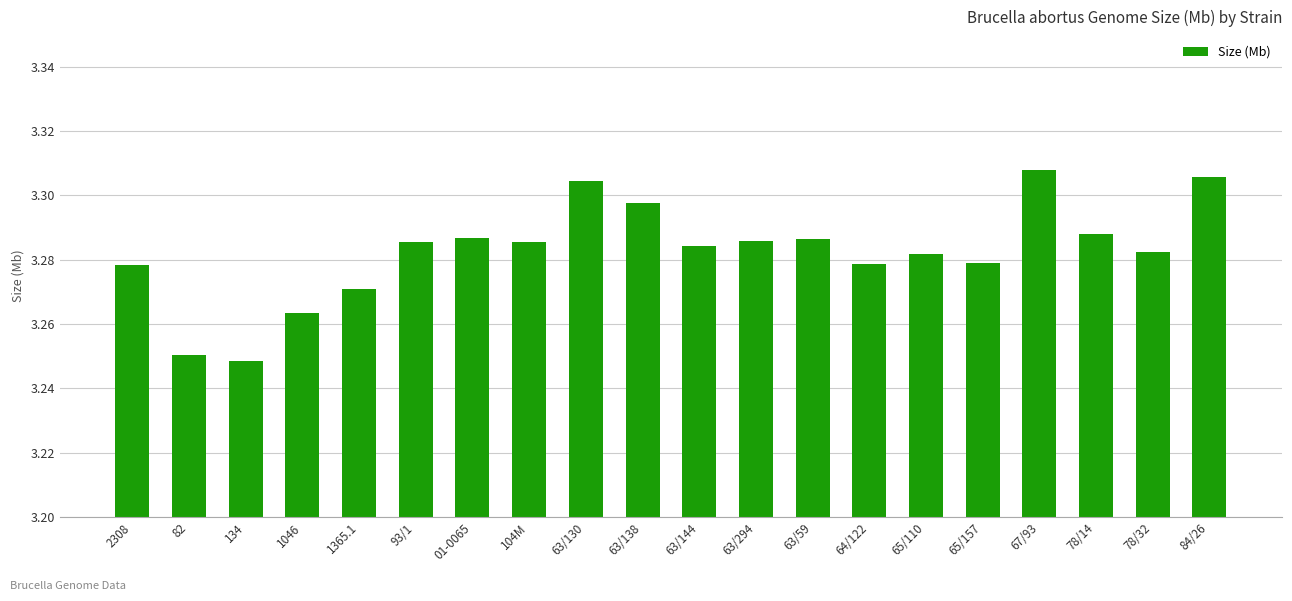

What is the difference between the maximum and minimum values?

0.1